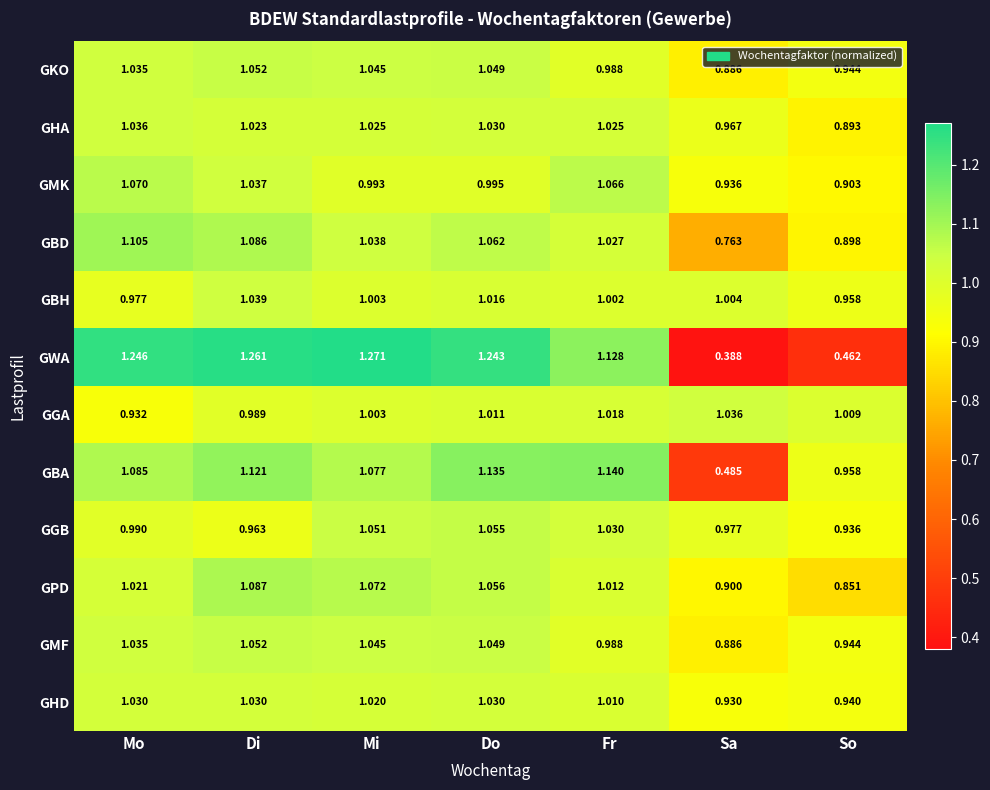

At which category is the sum across all series the highest?

Di